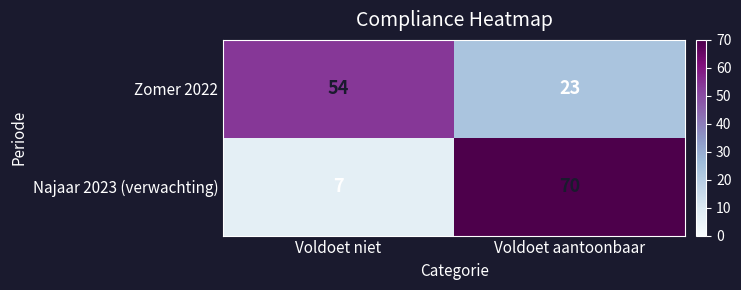

What is the maximum value shown in the chart?

70